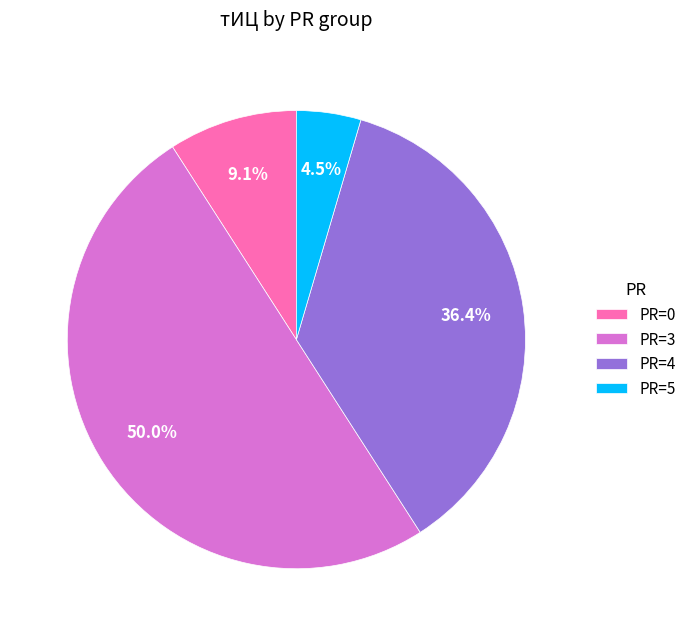

Between PR=5 and PR=4, which is larger?

PR=4